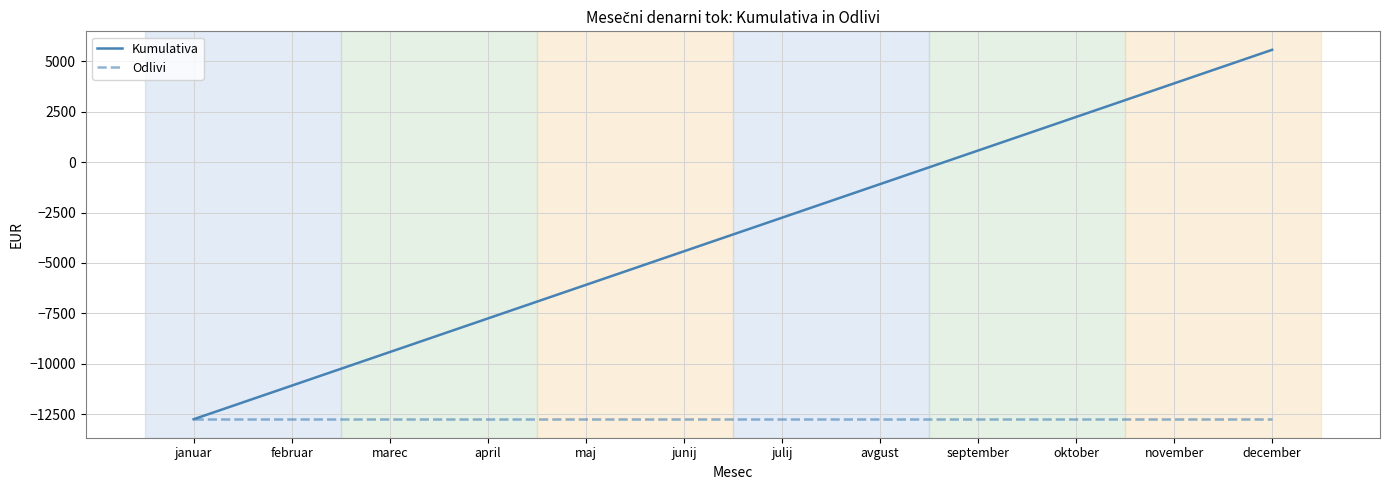

Which category has the lowest value in the Kumulativa series?

januar